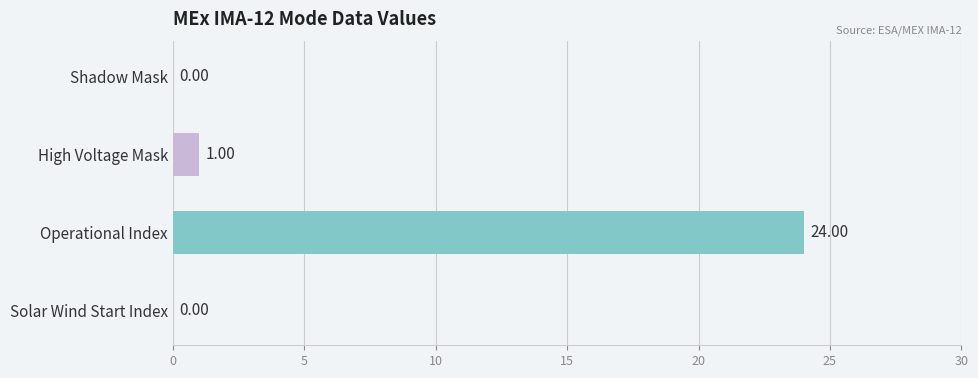

At which label is the value closest to 12?

High Voltage Mask